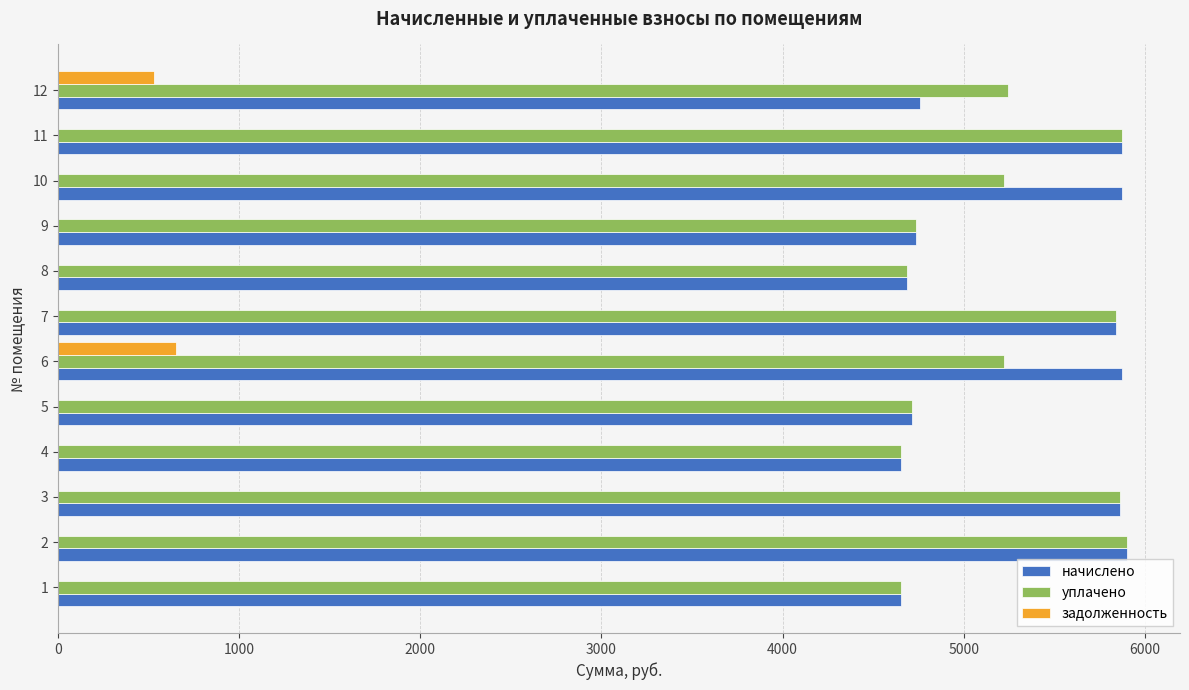

What is the sum of the начислено values at 4 and 7?

10494.7